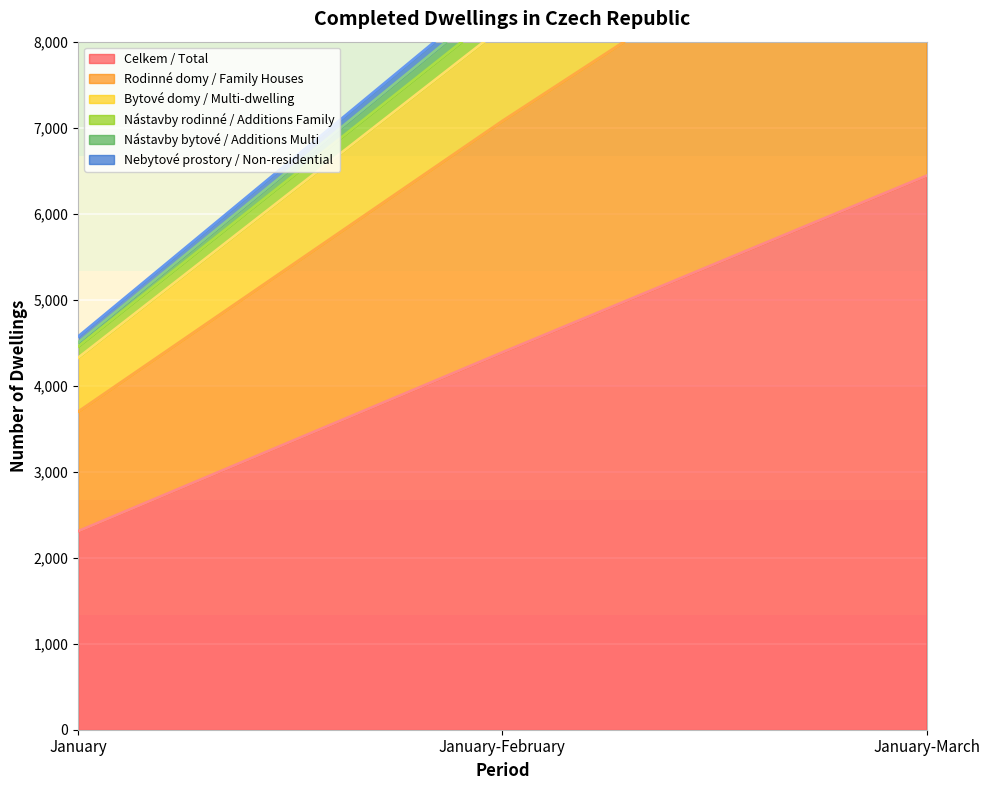

Is the value of Nebytové prostory / Non-residential at January-March greater than the value of Celkem / Total at January-March?

Yes